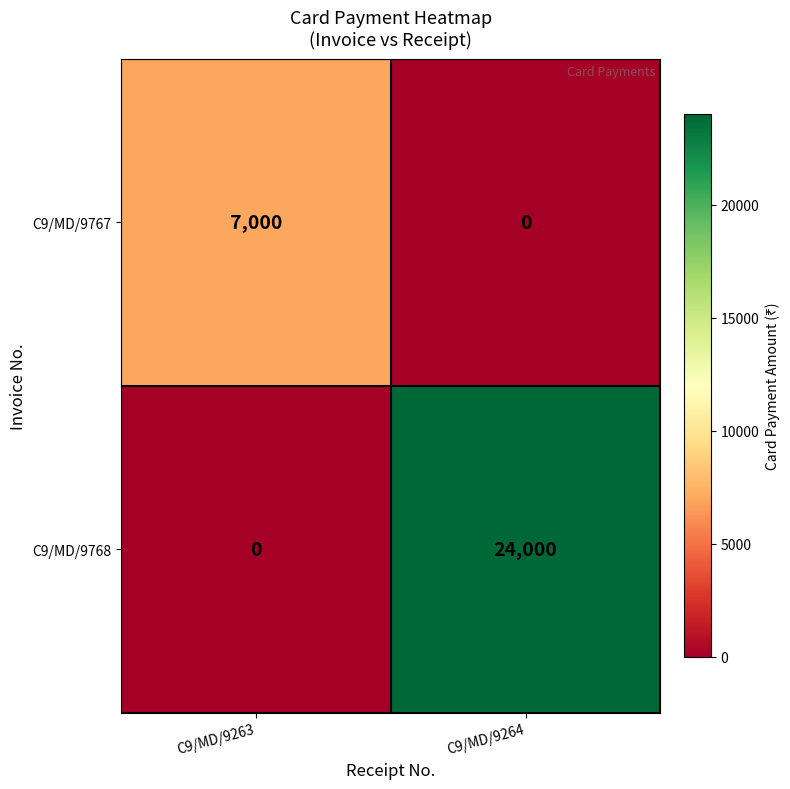

Count the number of data series in this chart.

2